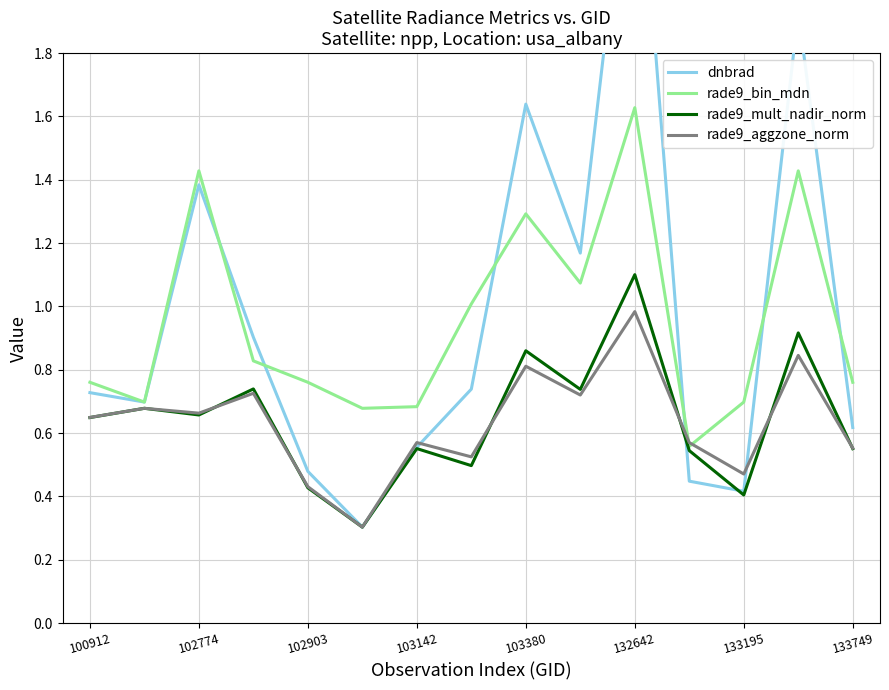

Is it true that rade9_mult_nadir_norm equals 1.7 at 132642?

False